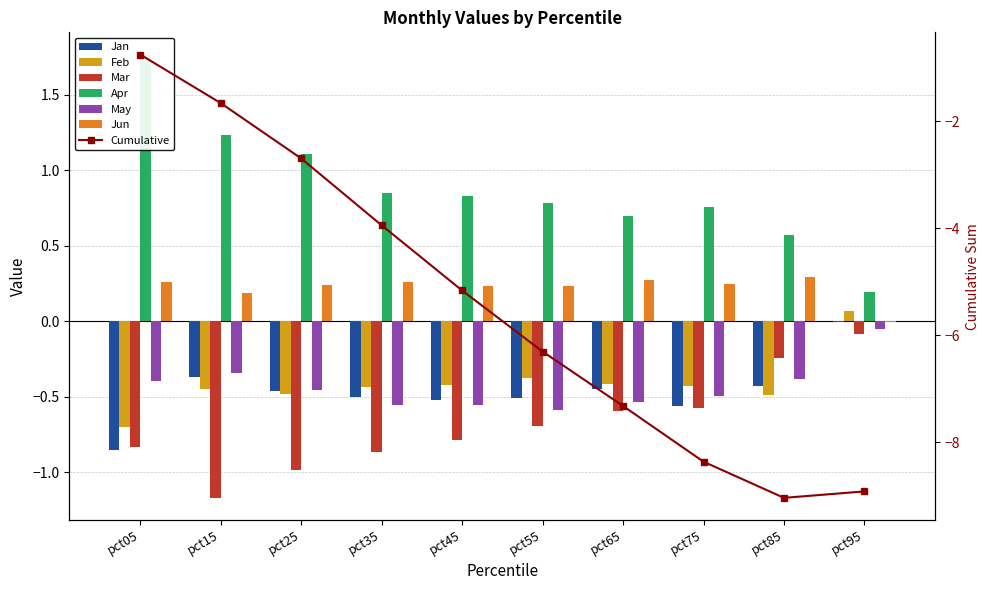

Rank the series by their maximum value, from highest to lowest.

Apr, Jun, Feb, Jan, May, Mar